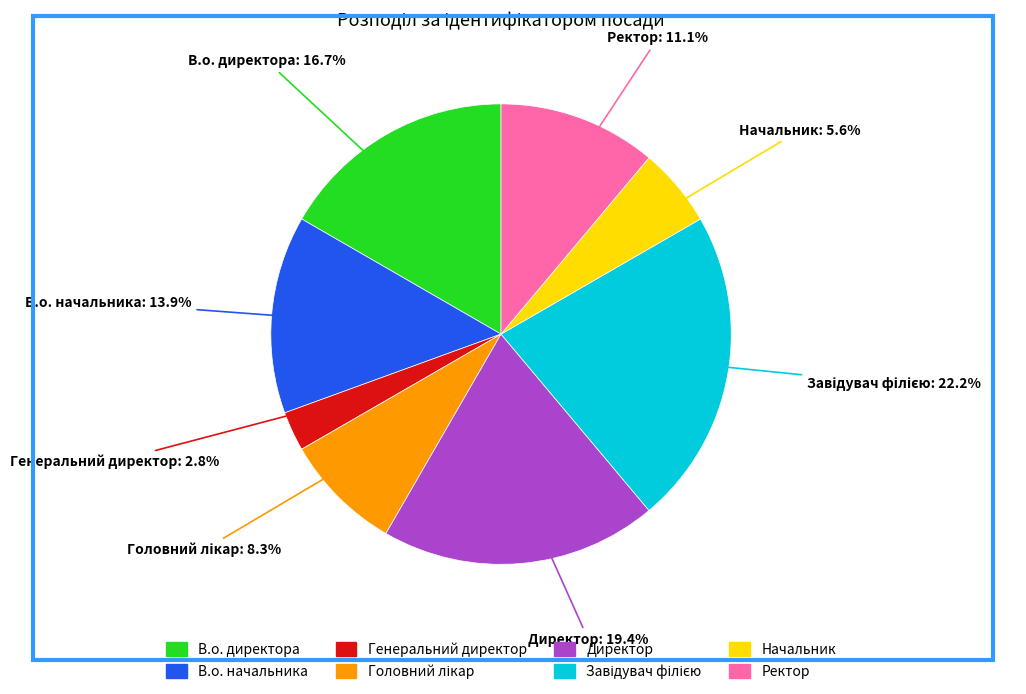

True or false: Директор accounts for 19% of the total.

True